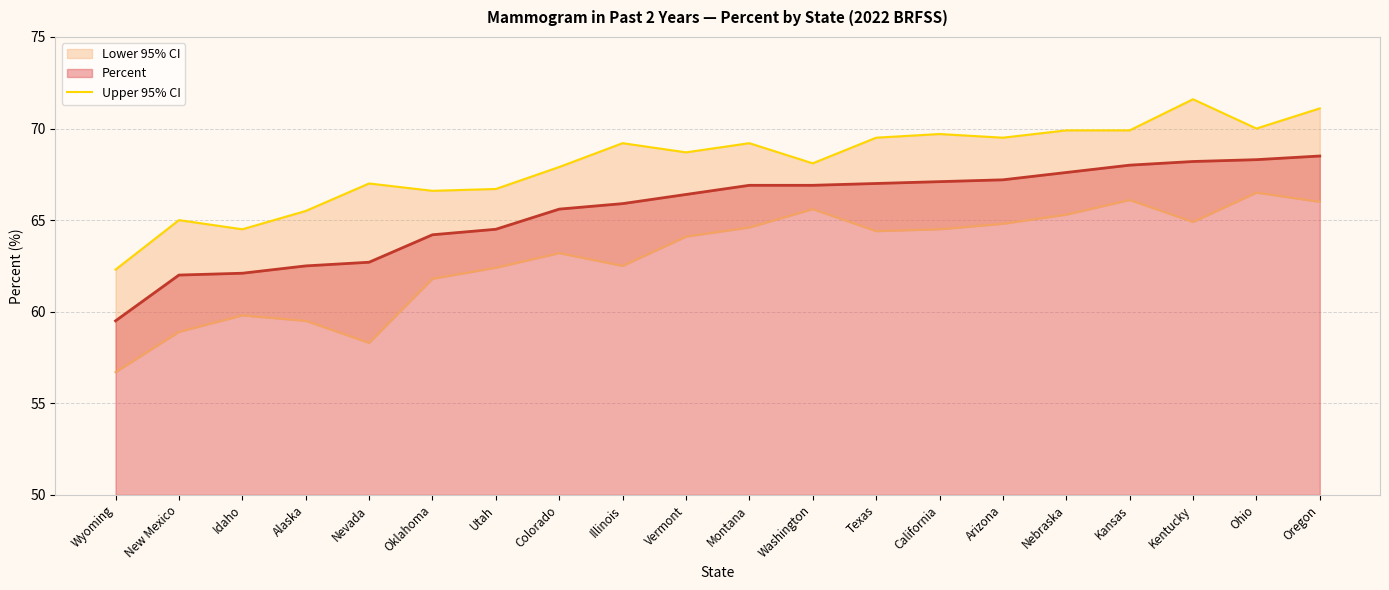

At which label does Percent reach its minimum?

Wyoming